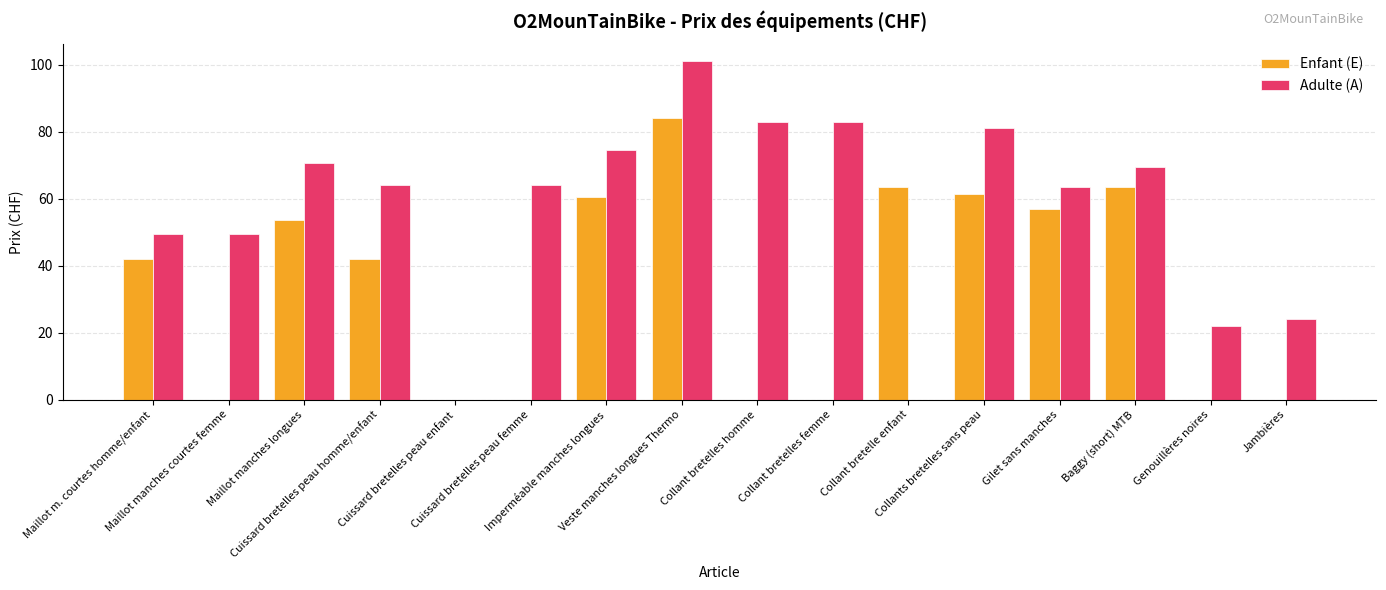

How many groups of bars are there?

16